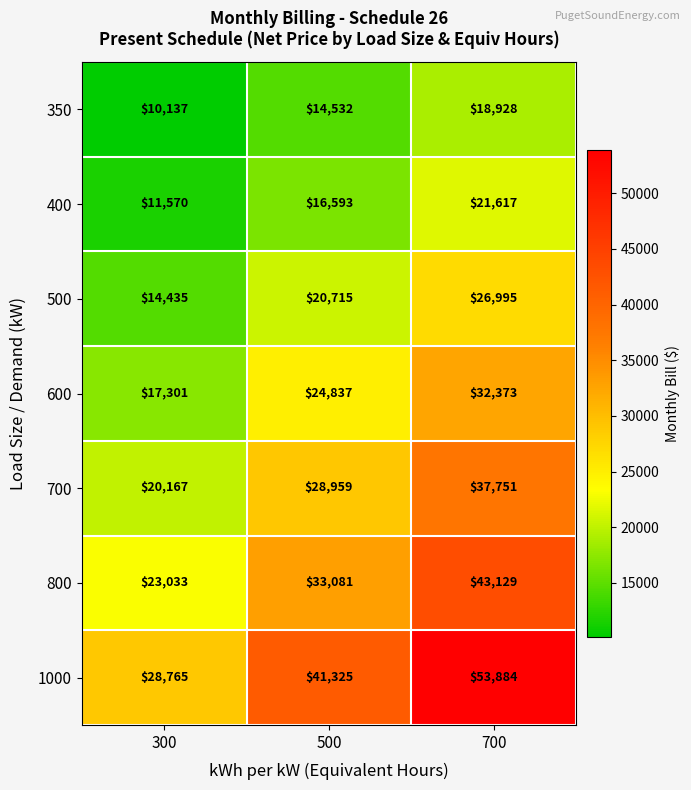

Count the number of data series in this chart.

7